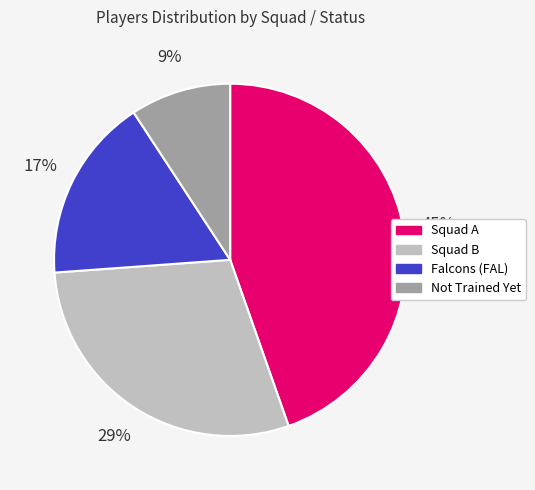

What is the smallest slice in the pie chart?

Not Trained Yet